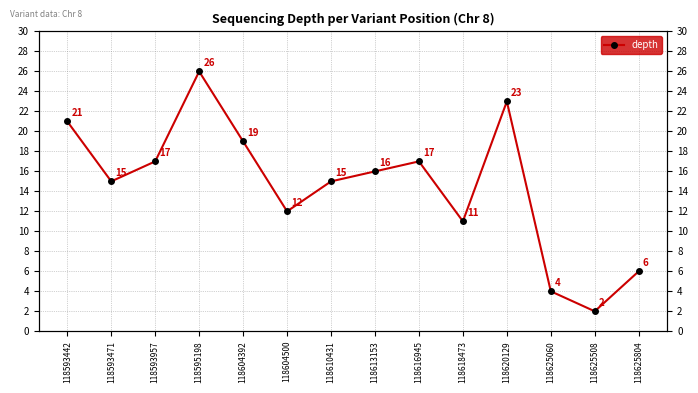

What is the sum of all values?

204